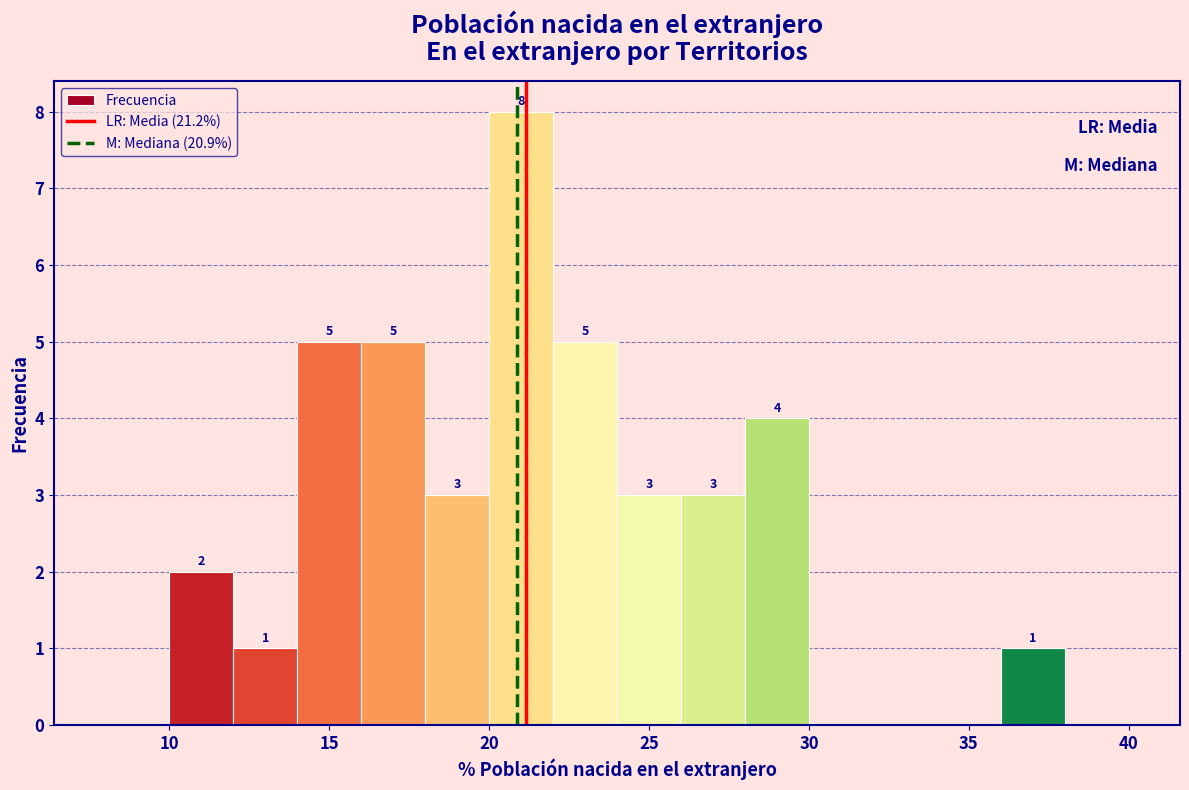

Over which range of the x-axis is the bar tallest?

20 to 22